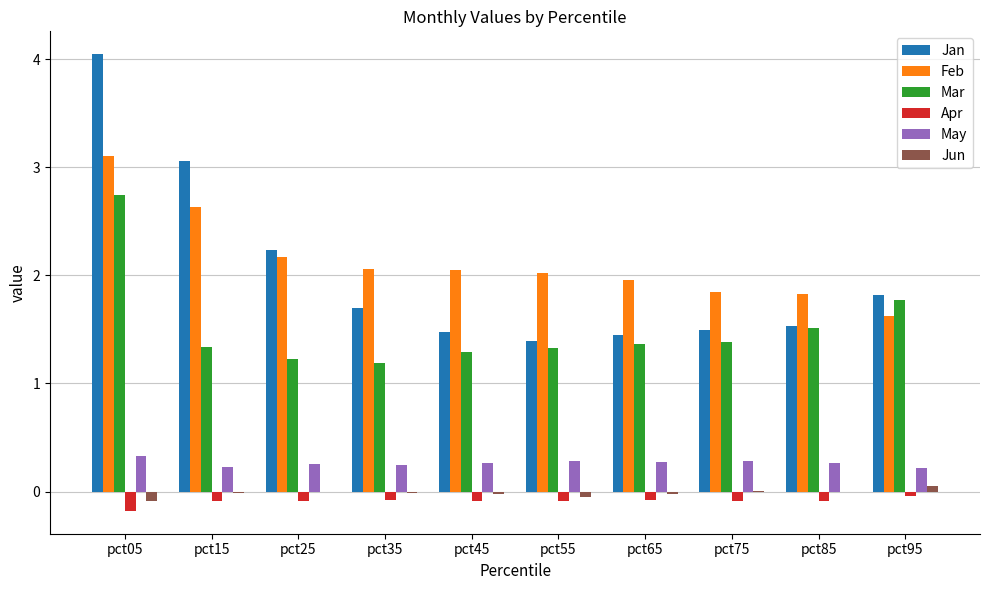

What is the sum of all Jan values?

20.2